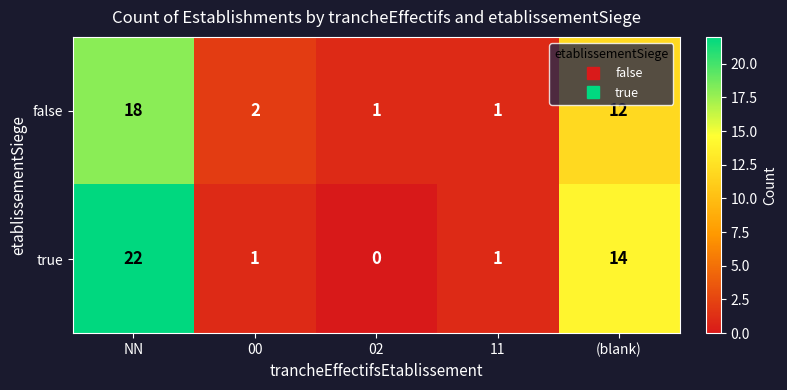

Reading left to right, what are all the values shown in this chart?

false: 18	2	1	1	12
true: 22	1	0	1	14